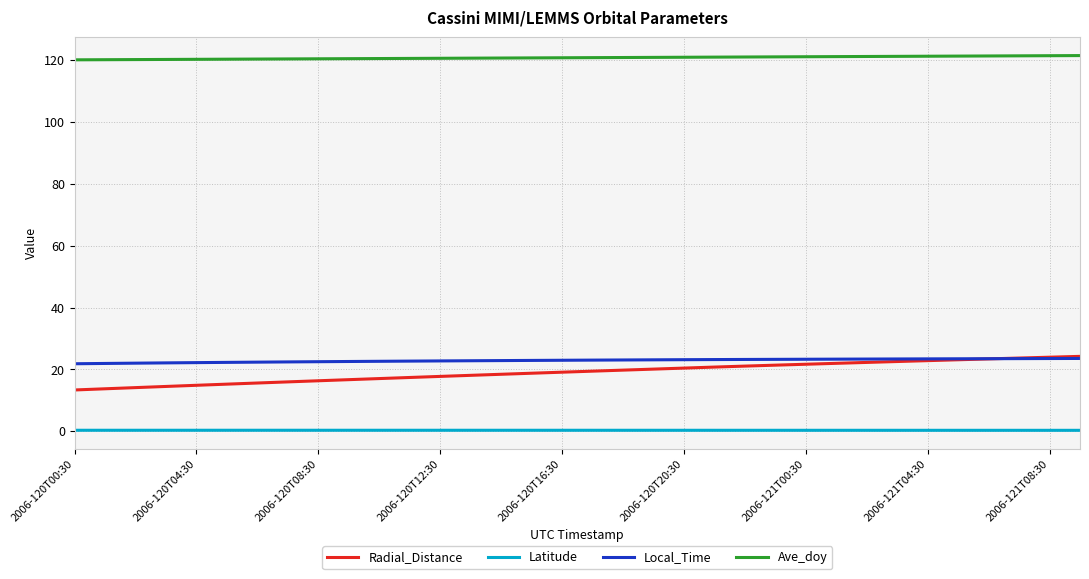

What is the greatest value displayed?

121.4